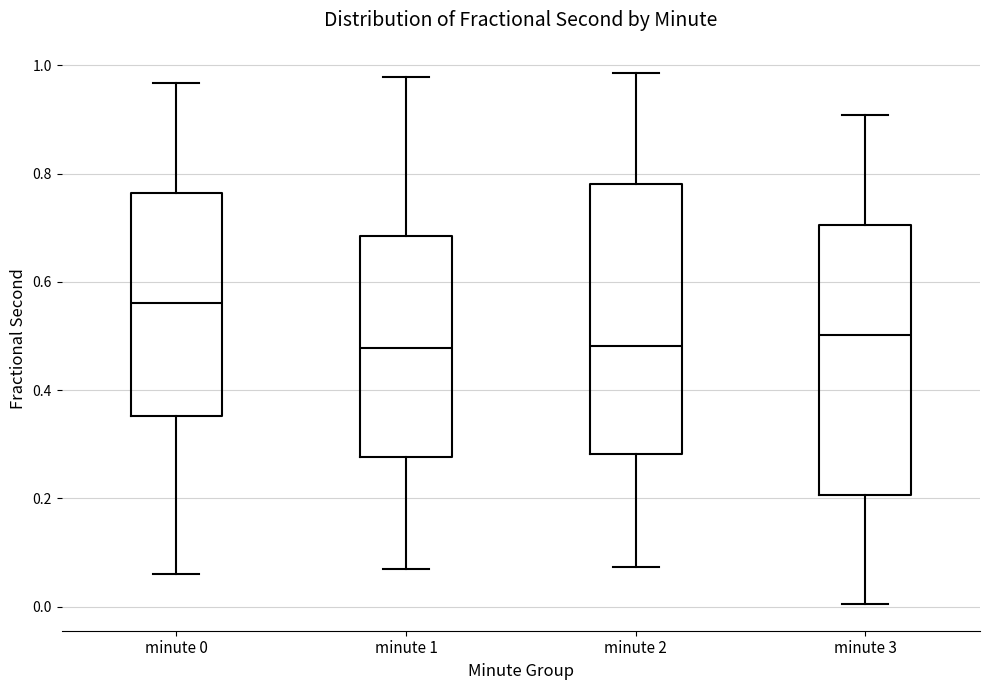

Where does the median line of the box for minute 2 sit on the y-axis? The values are not printed on the chart, so give them approximately, as read against the axis.

0.48